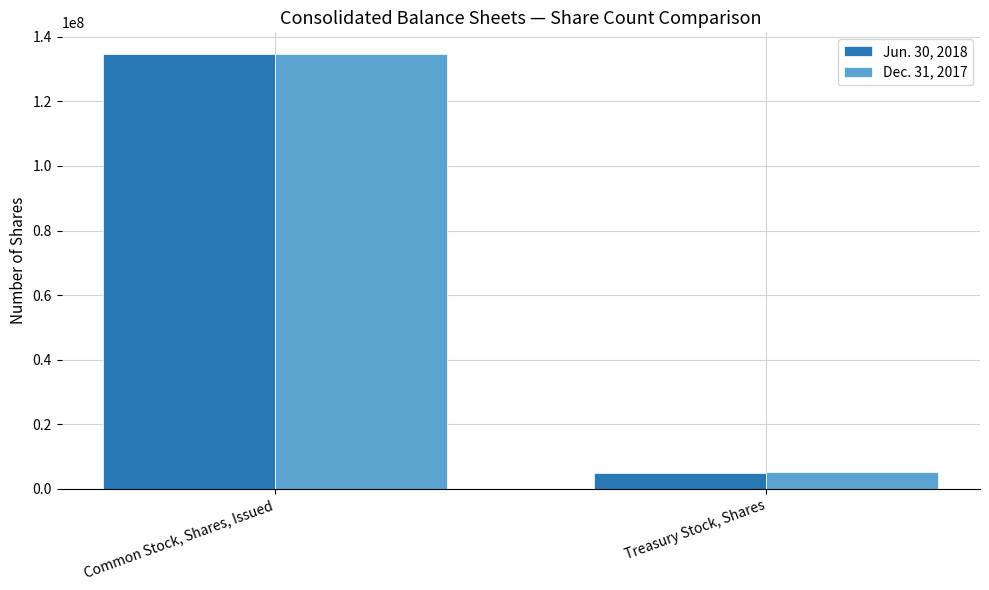

List the series in order of their overall mean, lowest first.

Jun. 30, 2018, Dec. 31, 2017